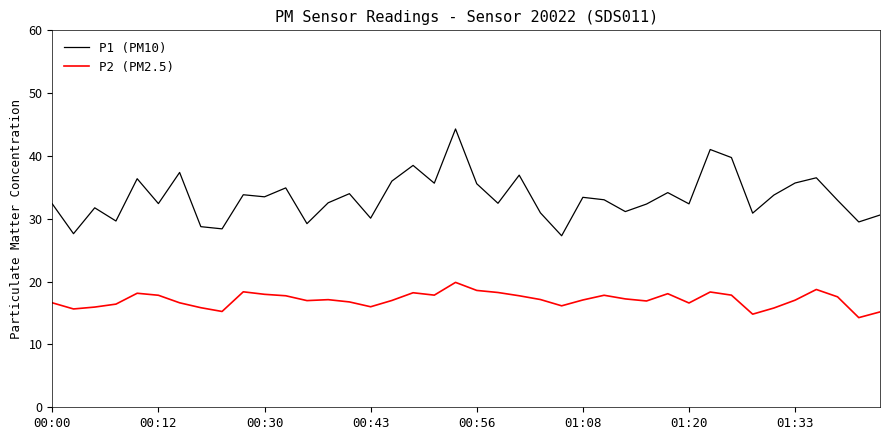

How many categories are shown in the chart?

40